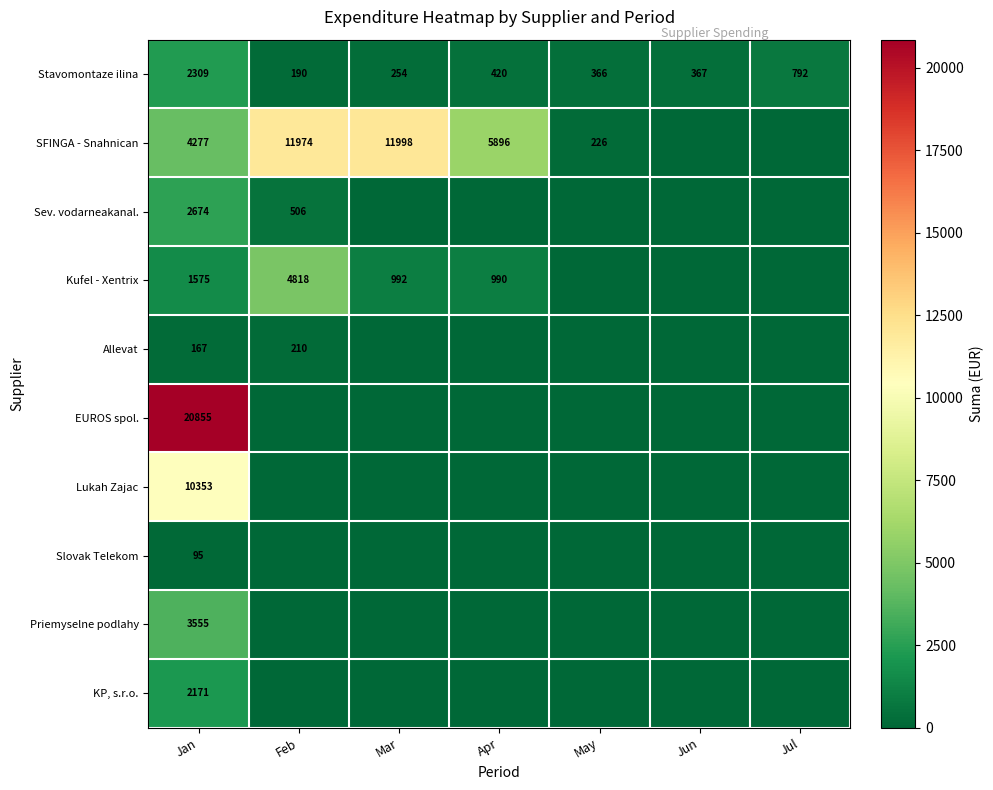

Is the value of KP, s.r.o. at May greater than the value of Allevat at Mar?

No